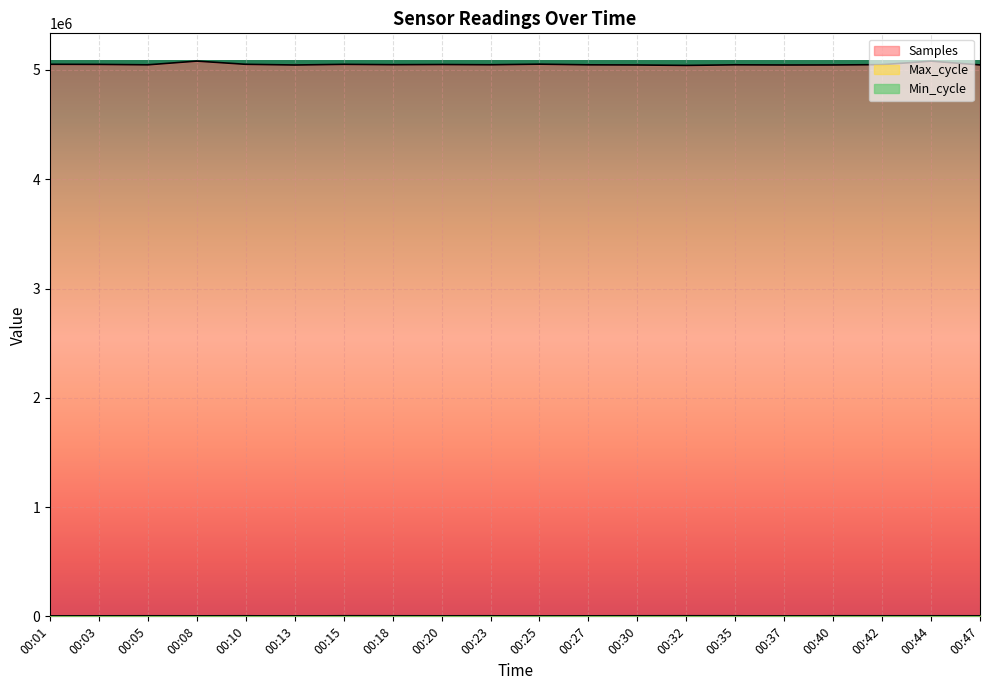

True or false: Samples and Max_cycle intersect in this chart.

False